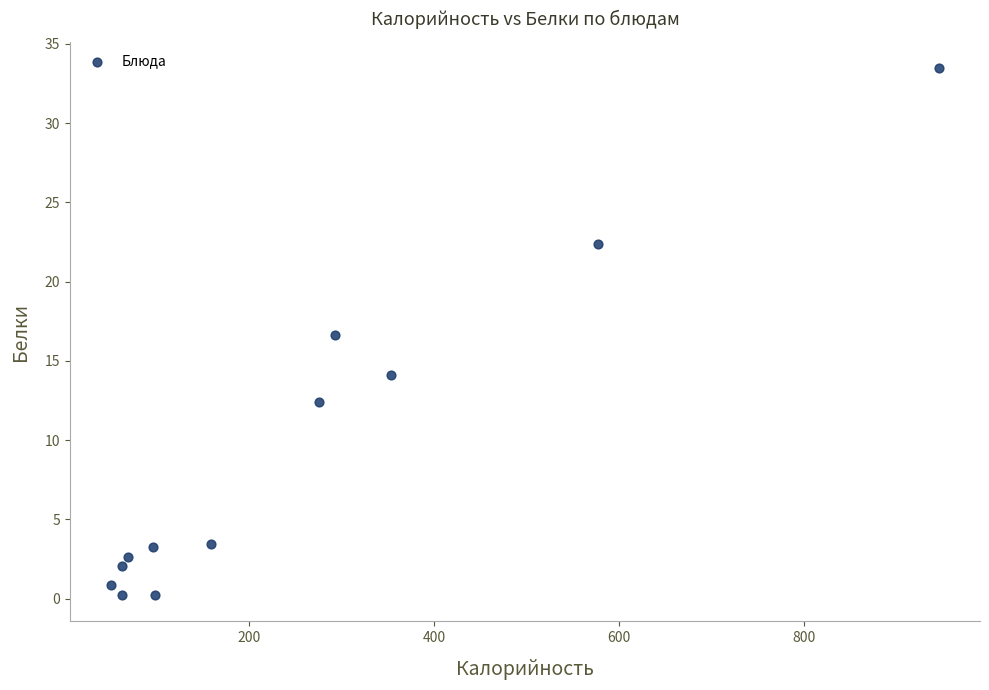

What is the range of X values (max minus min)?

893.6